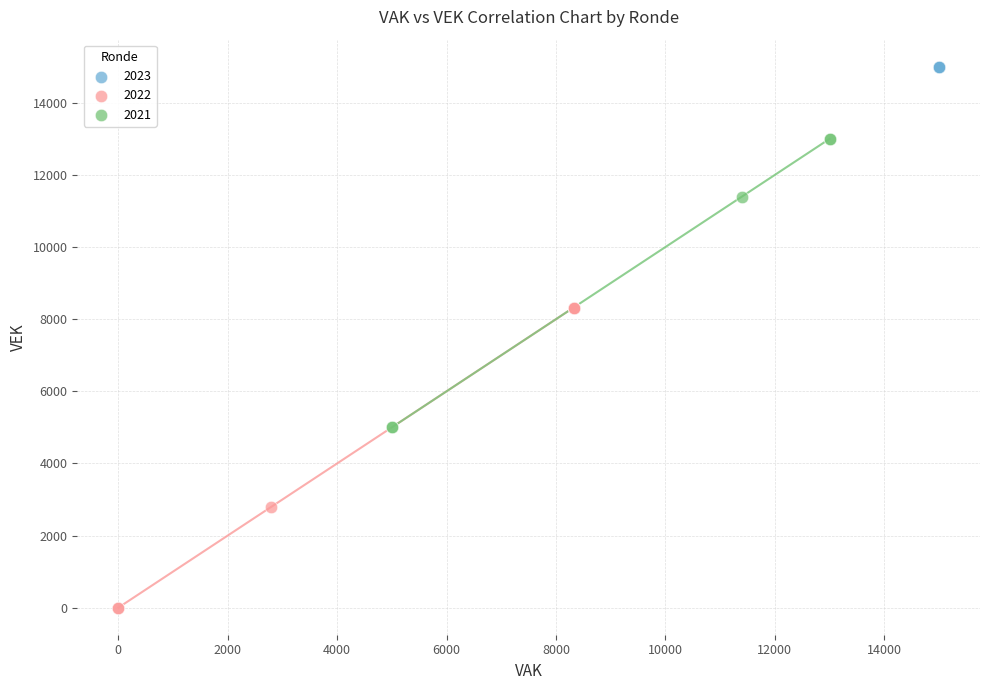

Which series contains the lowest Y value?

2022